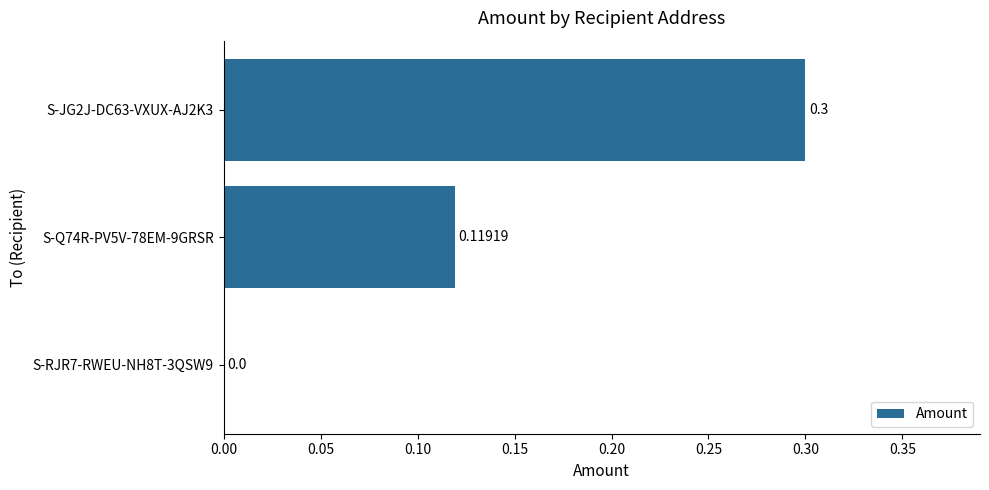

What is the sum of all values?

0.4